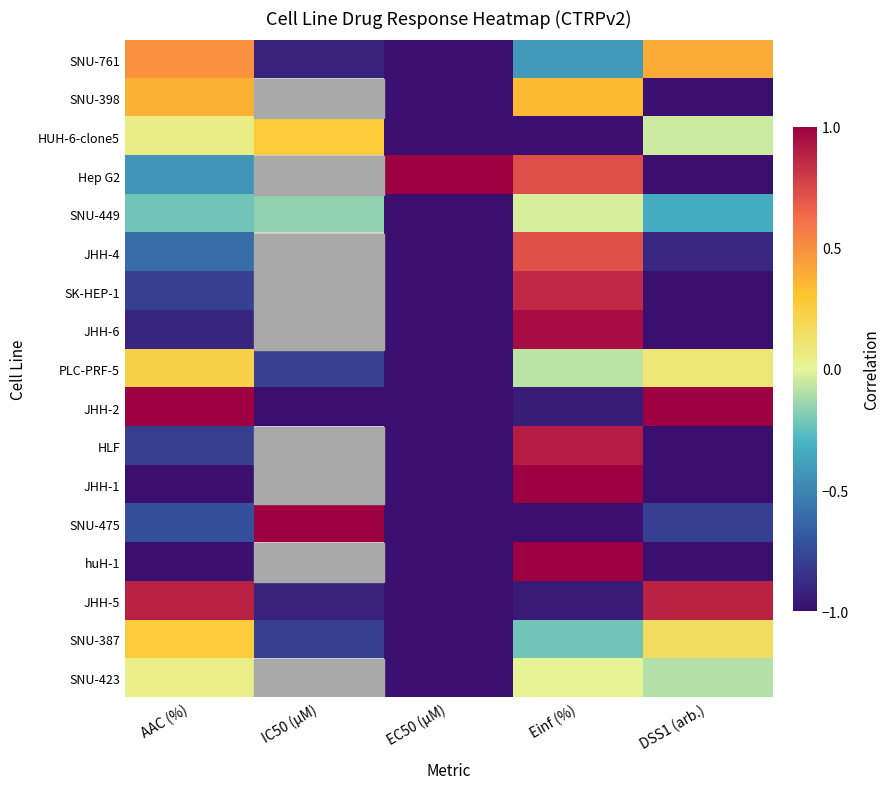

Rank the series by their average value, from highest to lowest.

JHH-2, HLF, JHH-1, SNU-475, huH-1, JHH-5, SNU-387, SNU-423, SNU-761, SNU-398, HUH-6-clone5, Hep G2, SNU-449, JHH-4, SK-HEP-1, JHH-6, PLC-PRF-5